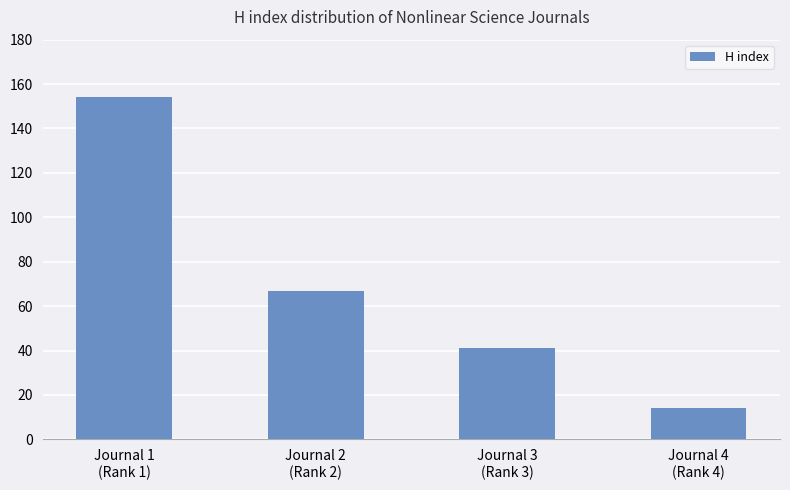

What is the label of the 2nd bar from the left?

Journal 2
(Rank 2)